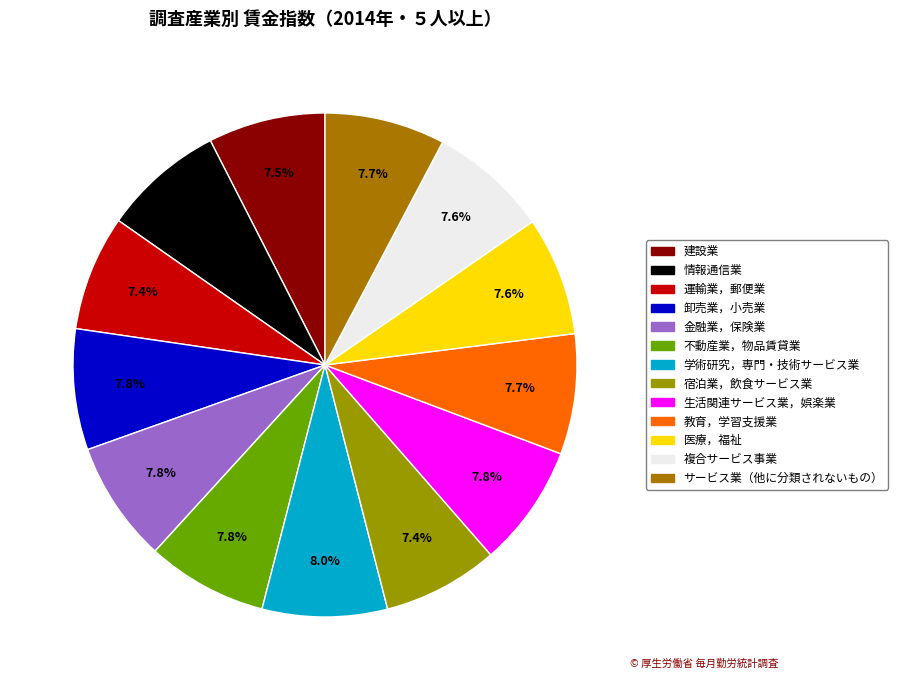

To the nearest percent, what percentage of the pie is 宿泊業，飲食サービス業?

7%